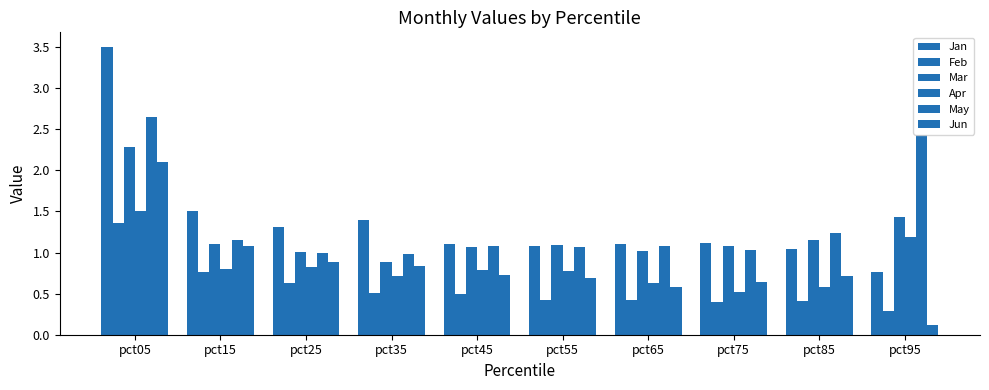

Are the bars grouped side by side (vs. stacked)?

Yes